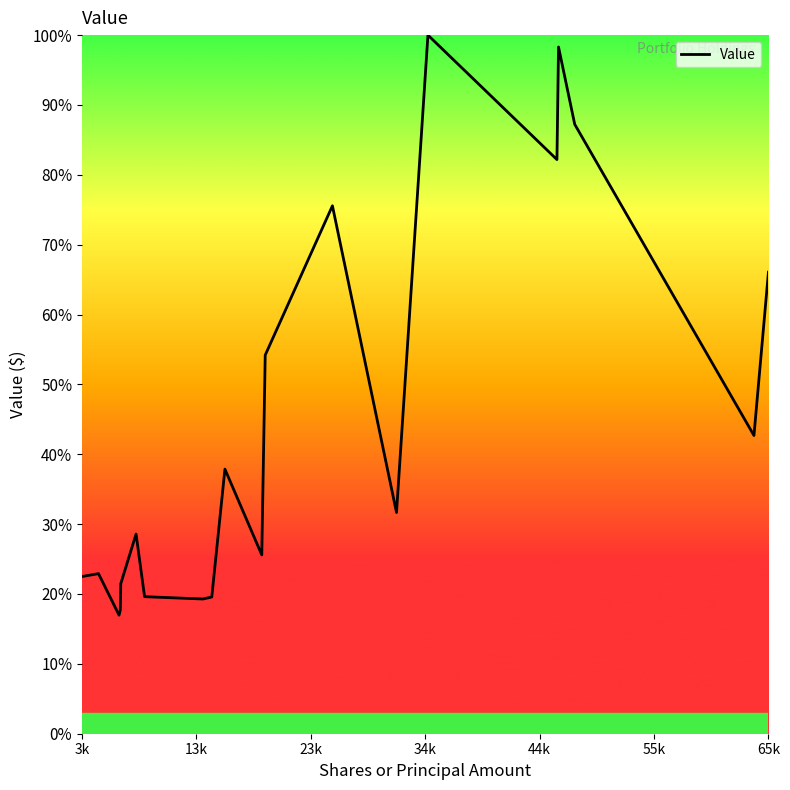

What is the difference between the maximum and minimum values?

83.0